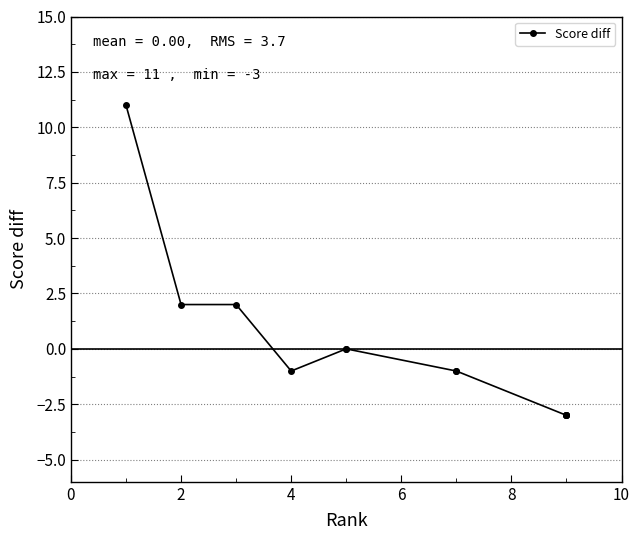

How many points are lower than both their immediate neighbors (excluding endpoints)?

1